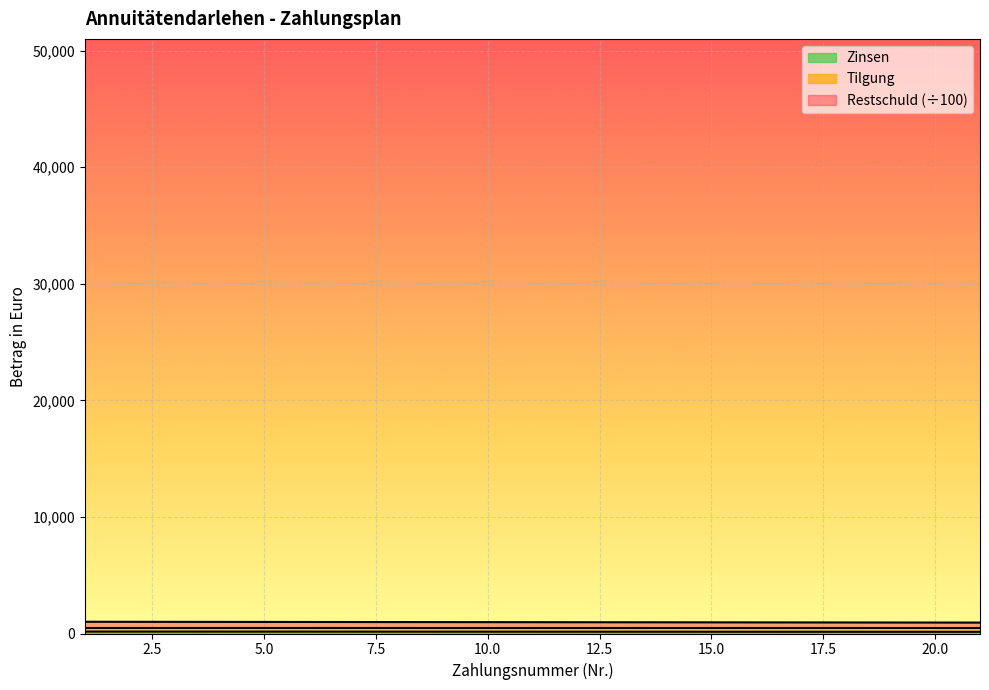

What is the sum of the Restschuld am Monatsanfang values at 15 and 3?

314.9